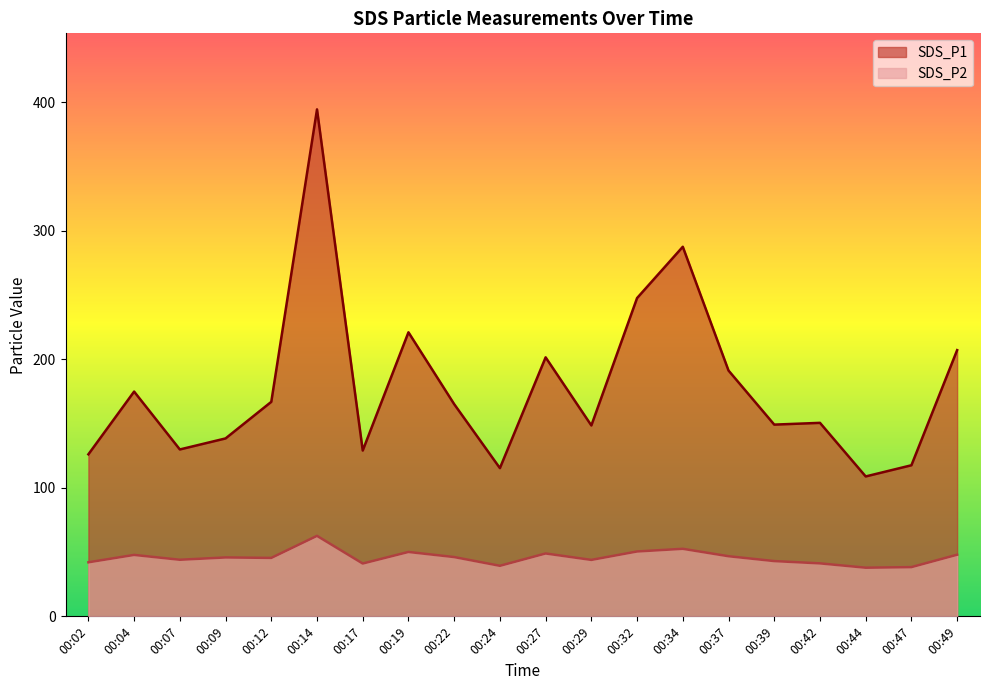

Which series has the largest range (max minus min)?

SDS_P1